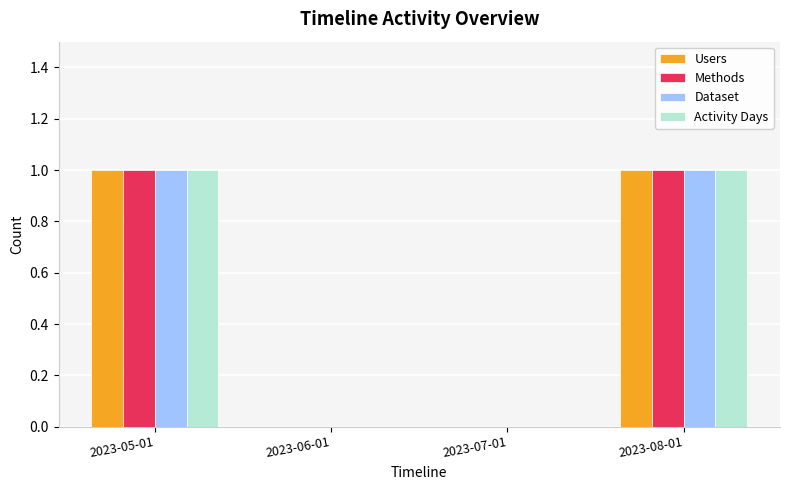

How many categories are shown in the chart?

4